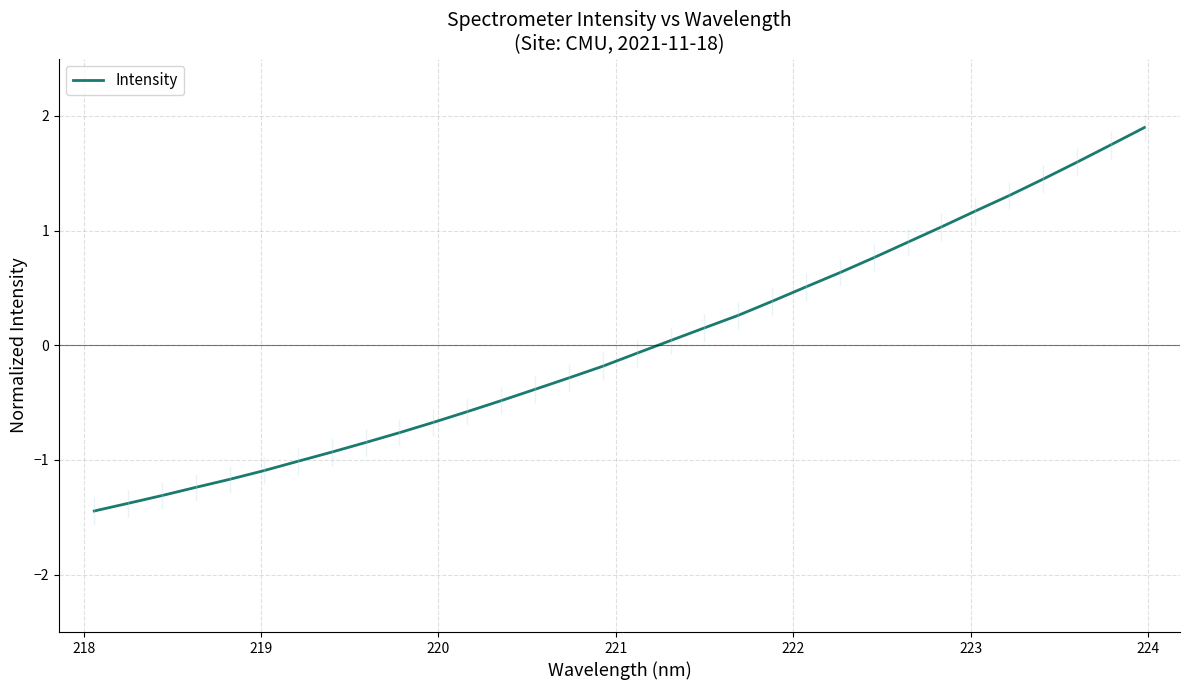

What is the minimum value for Intensity?

-1.4